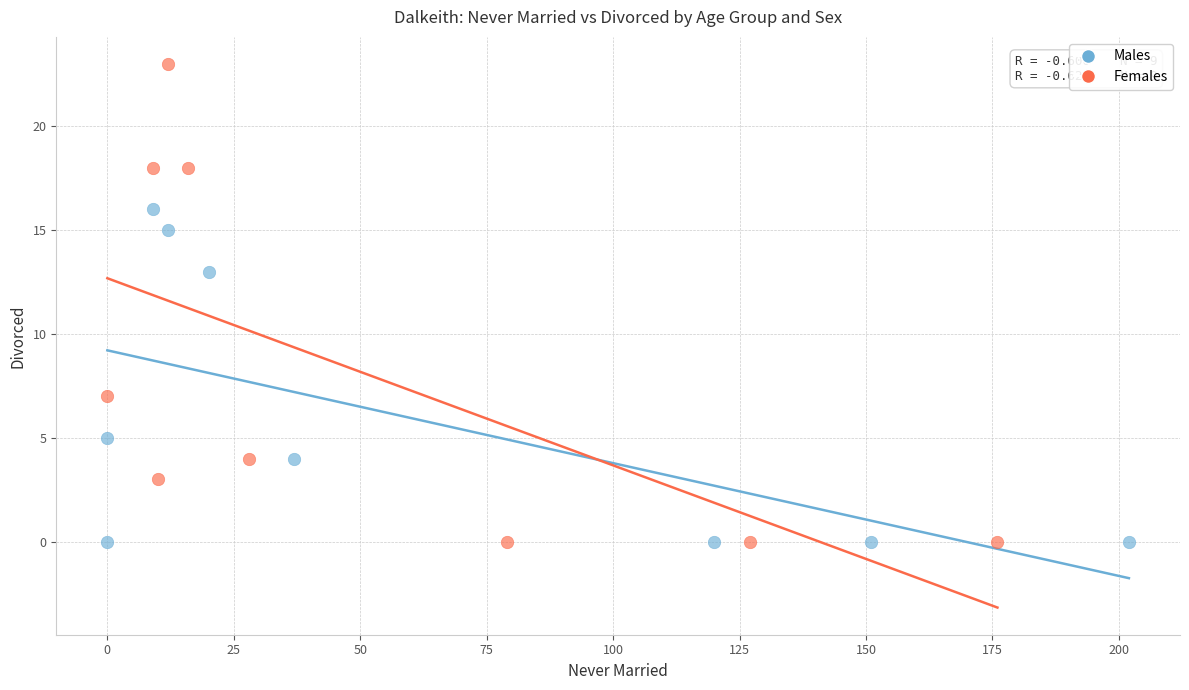

Which series contains the highest Y value?

Females